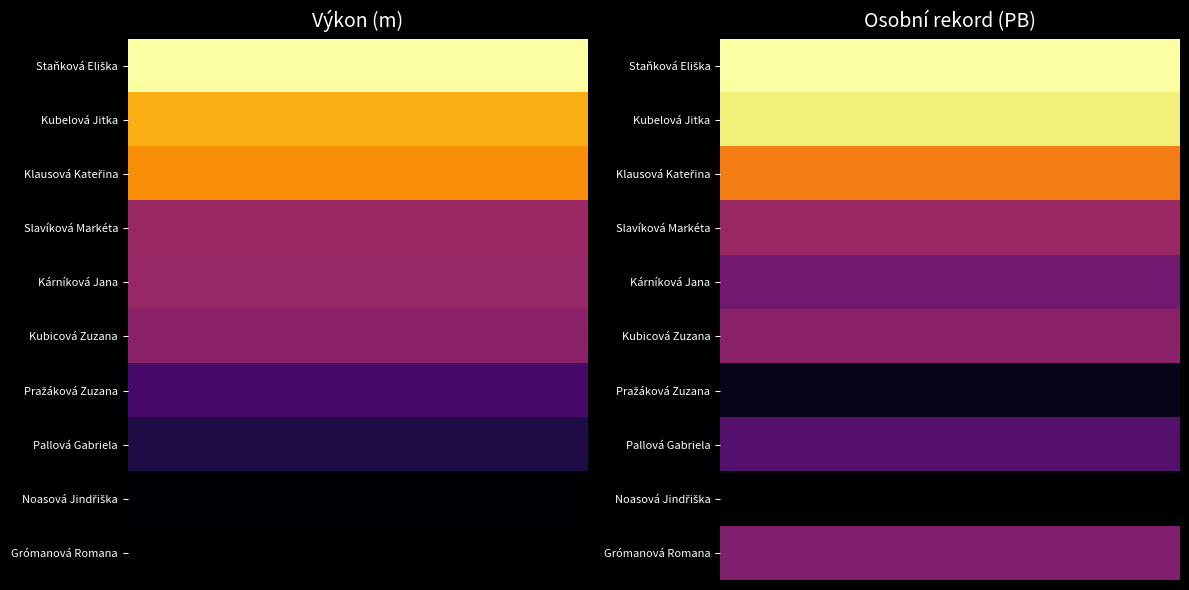

How many data points does each series have?

20